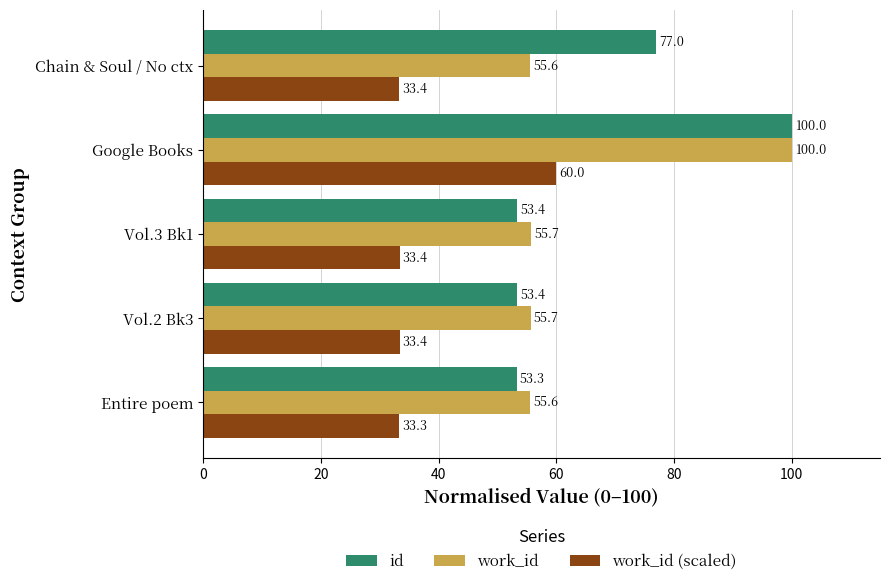

The work_id (scaled) series shows 55.1 at Vol.2 Bk3. True or false?

False